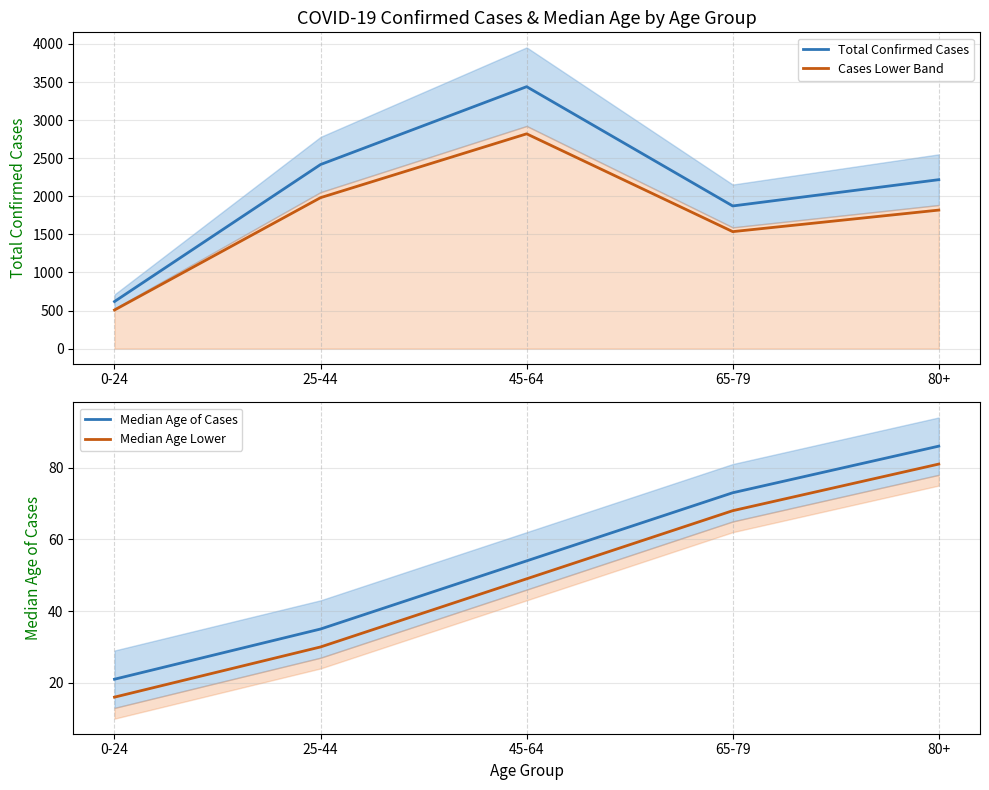

What is the difference between the maximum and minimum values in the Cases Lower Band series?

2313.2